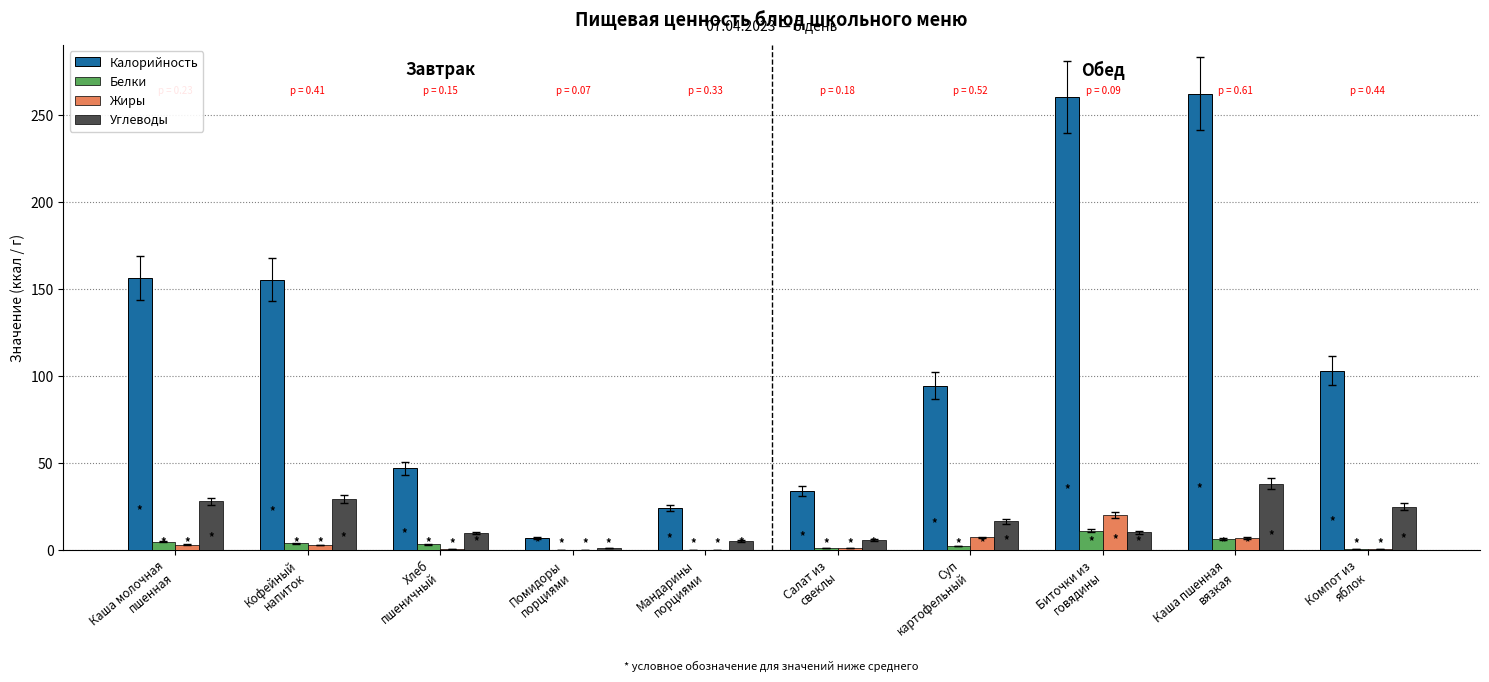

What is the maximum value for Углеводы?

38.0